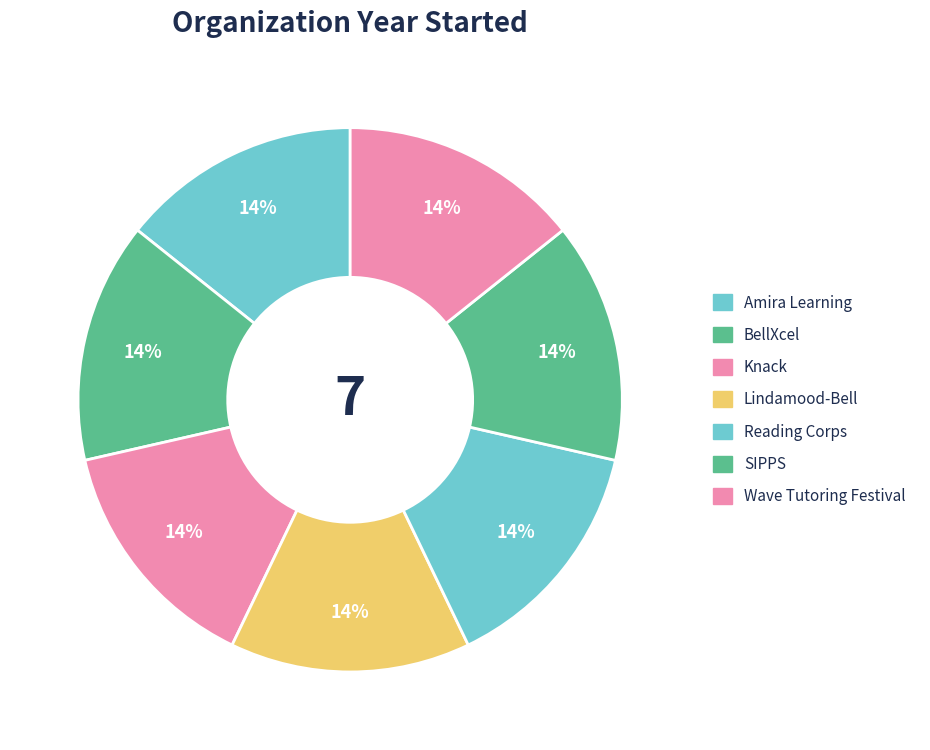

How many segments does this pie chart have?

7